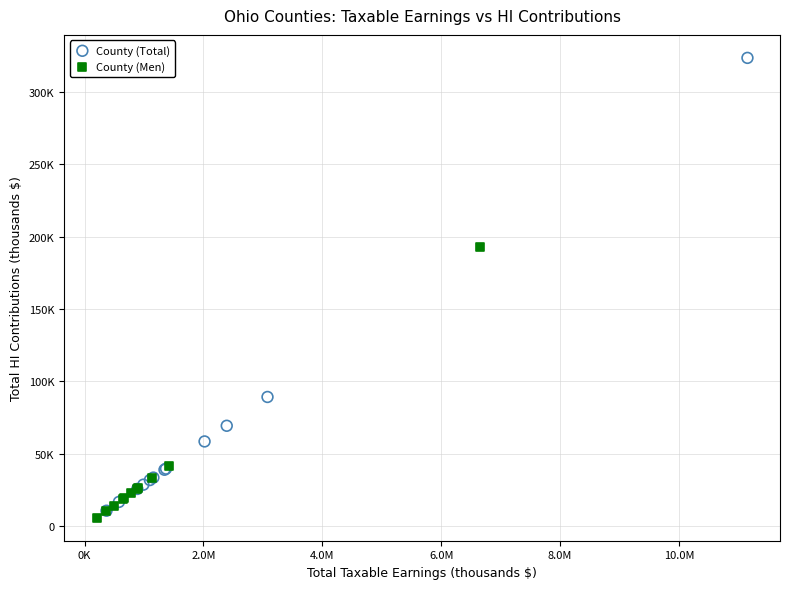

What are all the series names shown in the legend?

County (Total), County (Men)